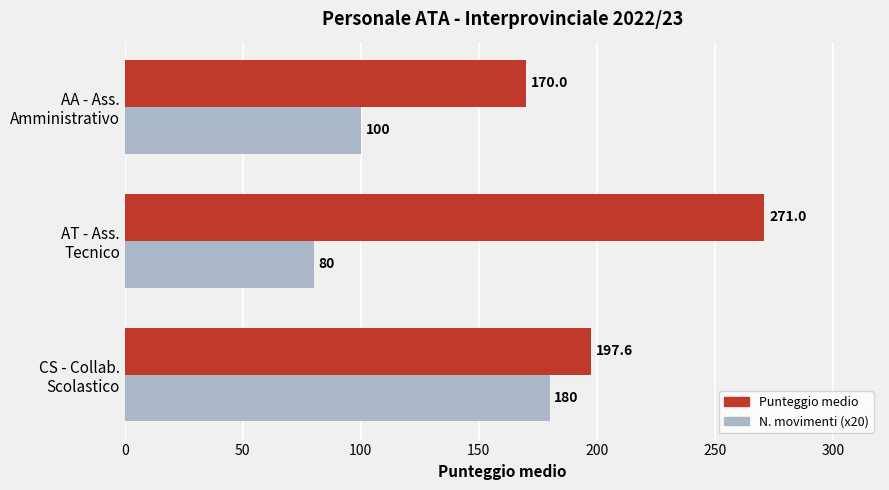

Which series has the widest spread of values?

Punteggio medio